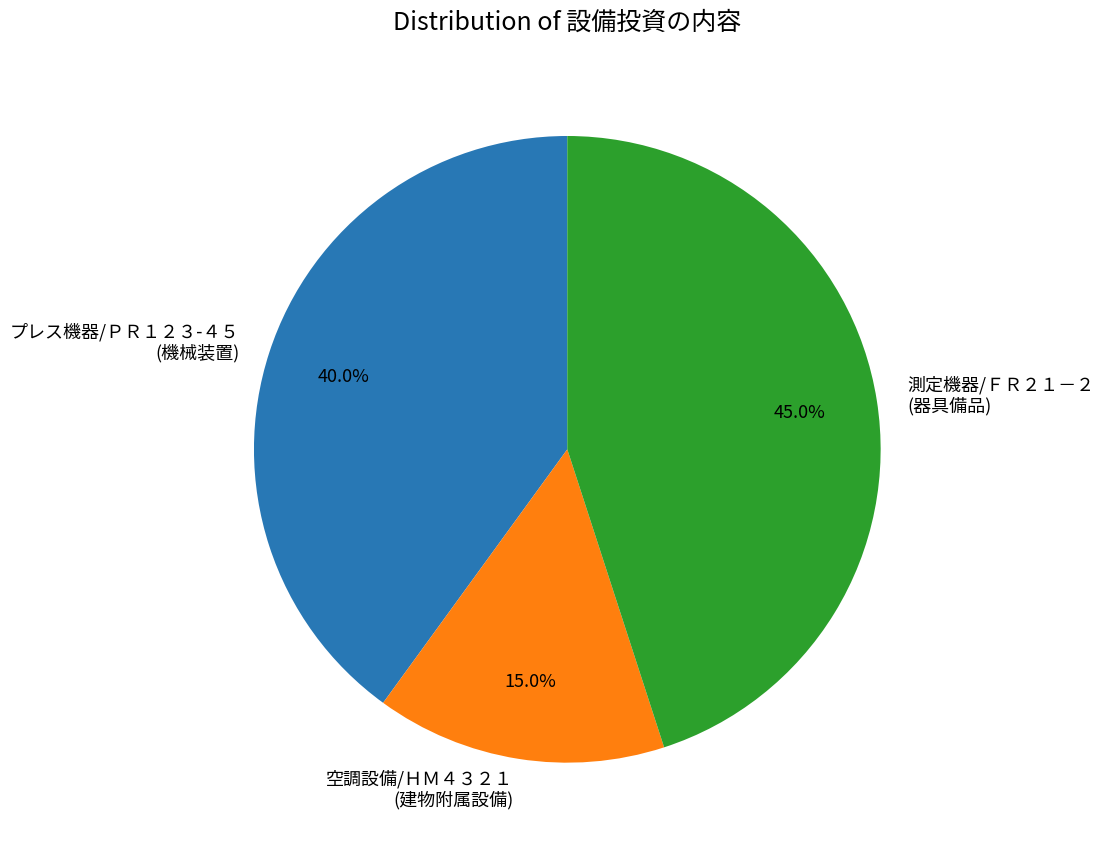

Which slice is the smallest?

空調設備/ＨＭ４３２１ (建物附属設備)